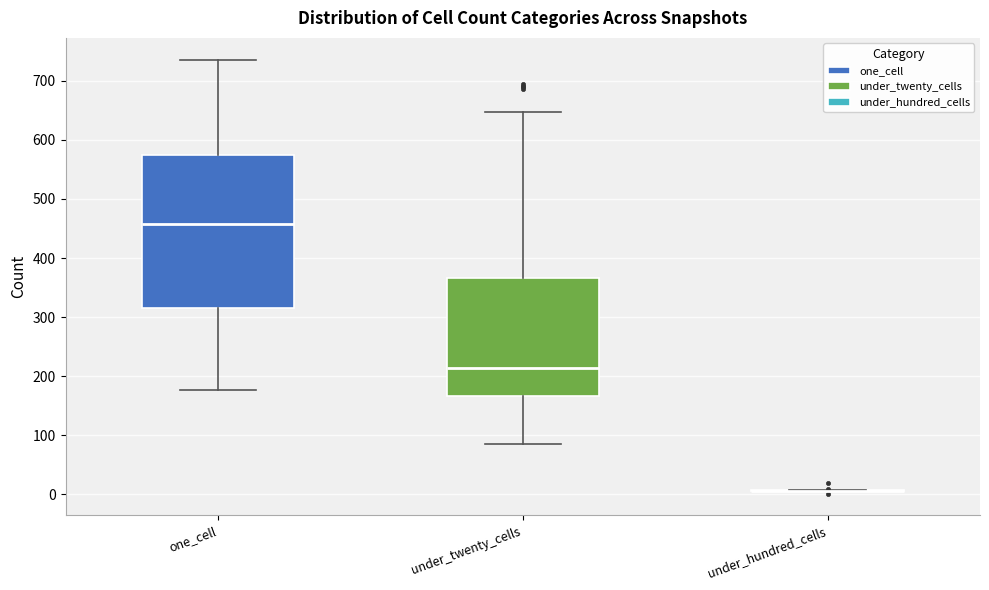

Which box is the tallest, from its lower edge to its upper edge?

one_cell